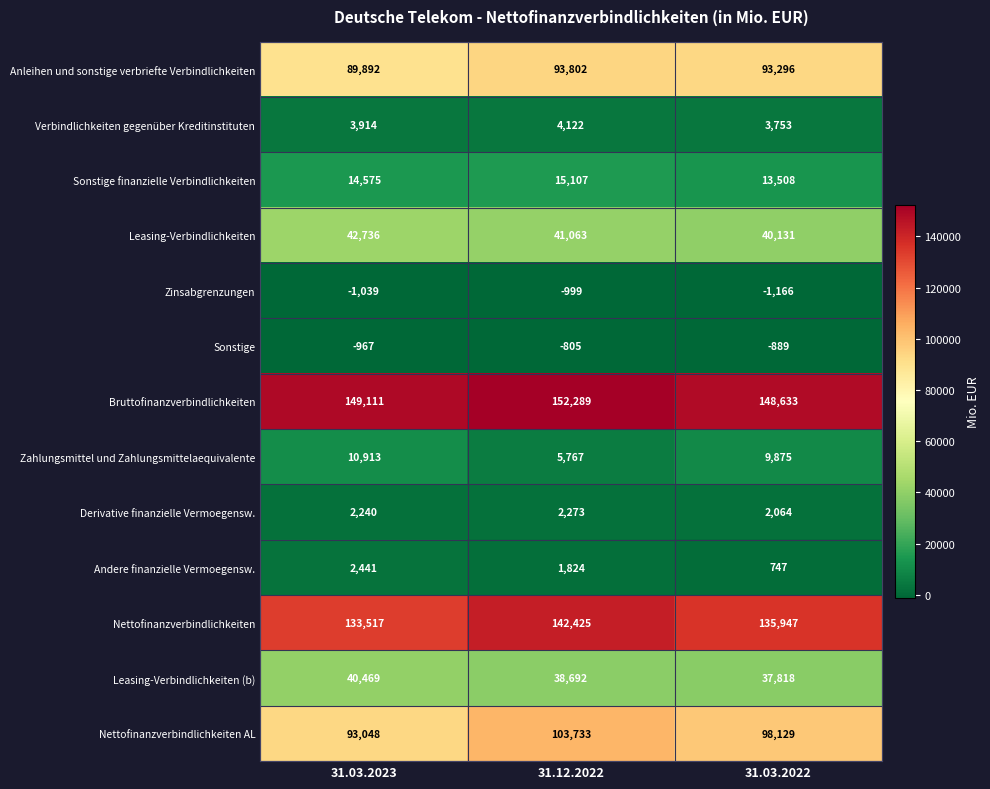

At how many categories does at least one series exceed 124690?

3